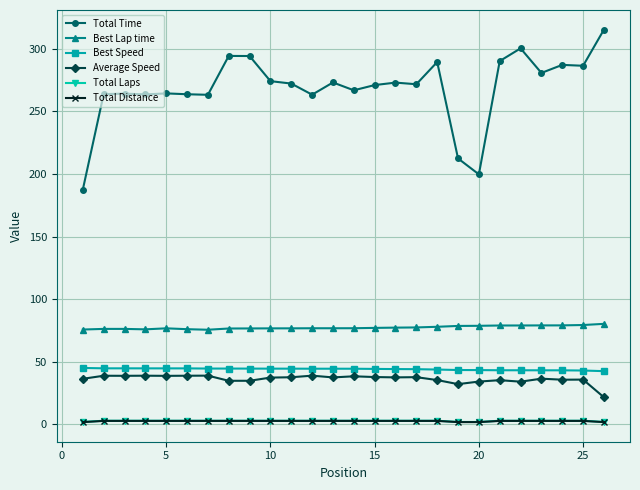

What is the difference between the maximum and second lowest values in the Total Time series?

115.5